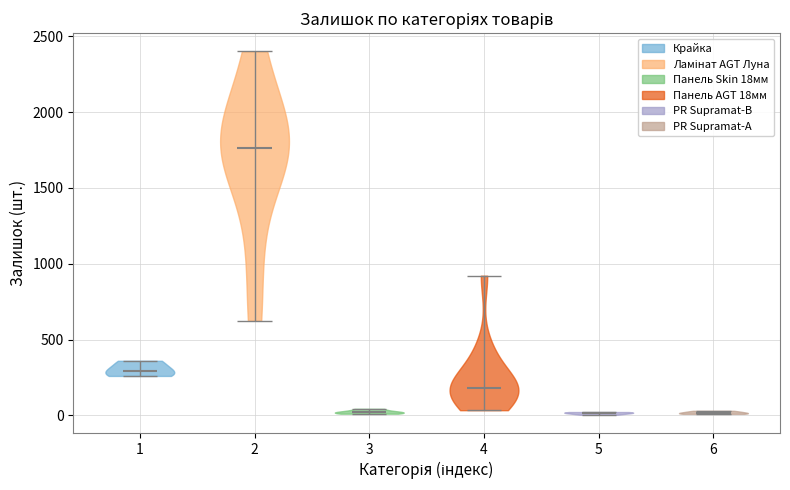

Reading left to right, read every violin against the y-axis: where its median line is, and the lowest and highest points it reaches. The values are not printed on the chart, so give them approximately, as read against the axis.

1: median line 300, lowest point 250, highest point 350
2: median line 1750, lowest point 600, highest point 2400
3: median line 0, lowest point 0, highest point 50
4: median line 200, lowest point 50, highest point 900
5: median line 0, lowest point 0, highest point 0
6: median line 0, lowest point 0, highest point 50